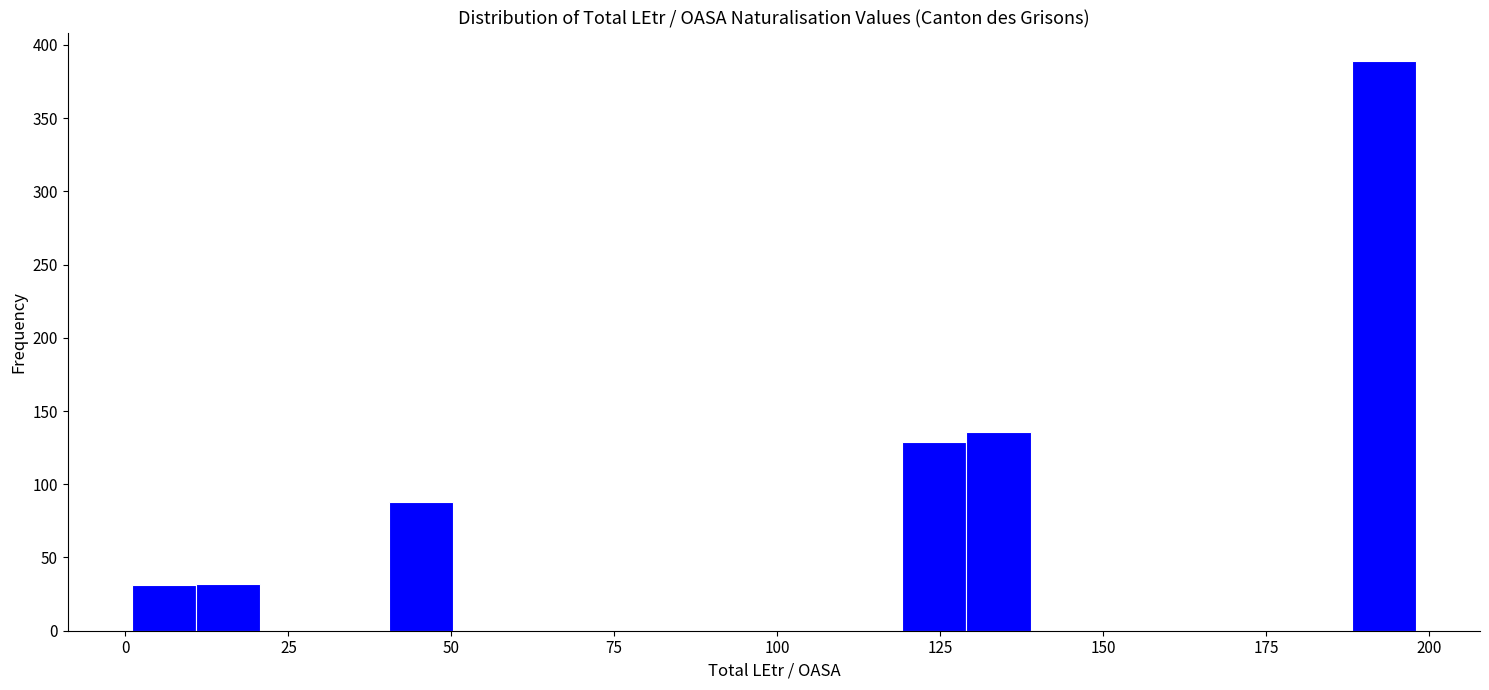

Read against the x-axis, roughly where is the centre of the tallest bar?

195